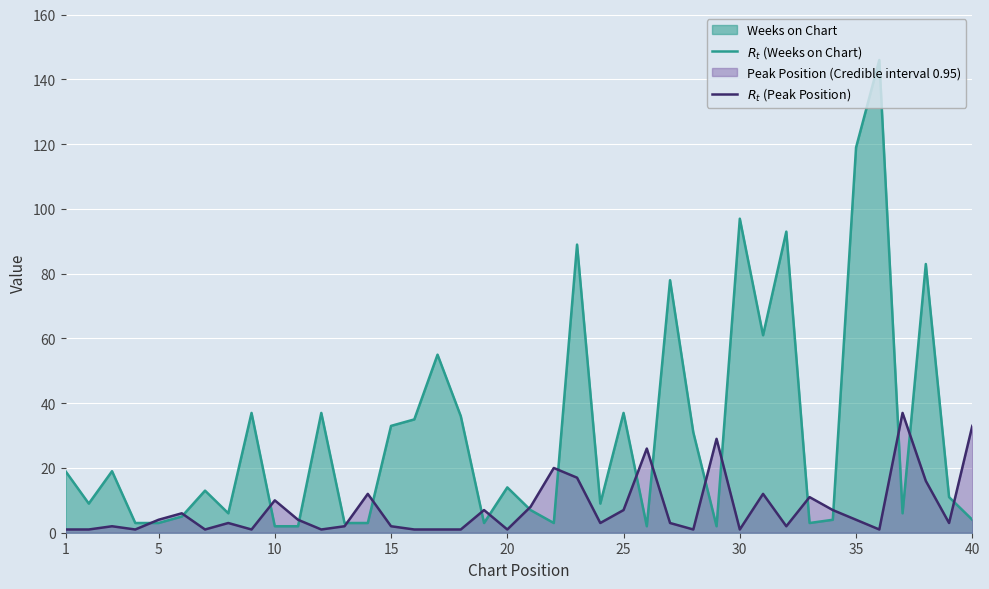

What is the value of the $R_t$ (Weeks on Chart) point at the 9th from the left?

37